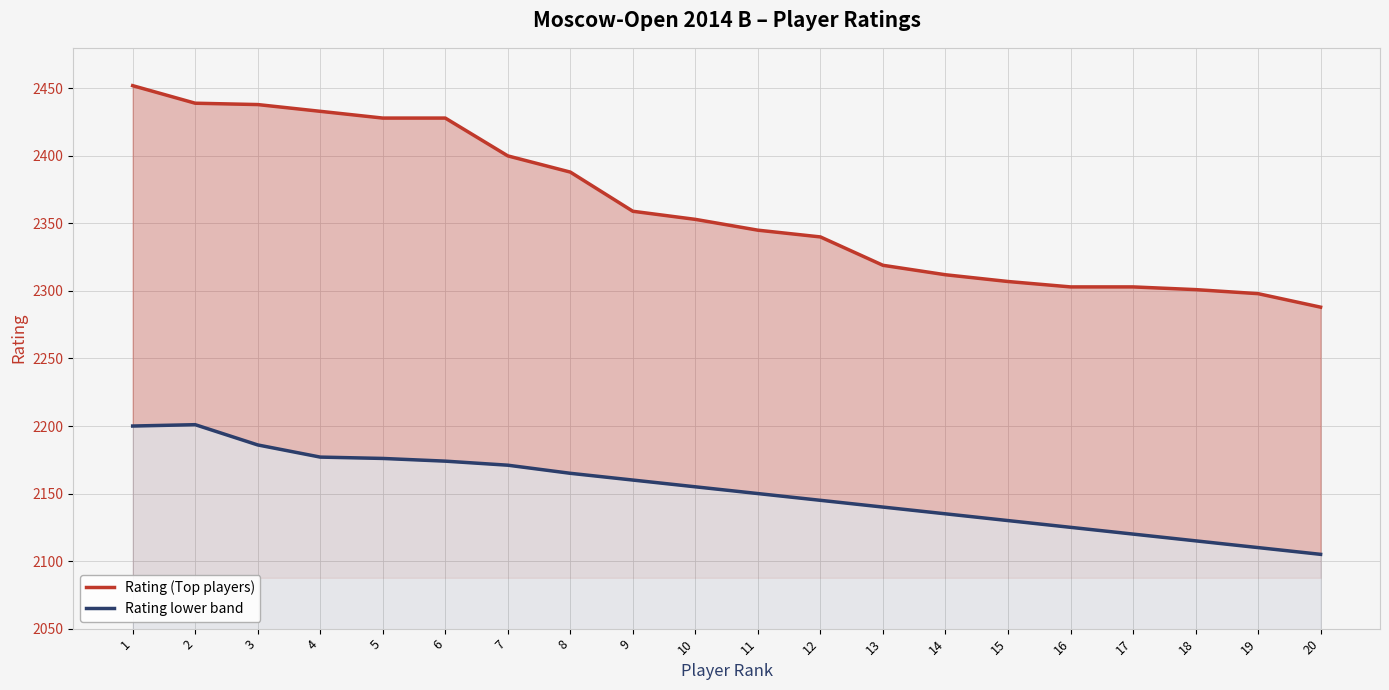

What is the value of the Rating (Top players) point at the 16th from the left?

2303